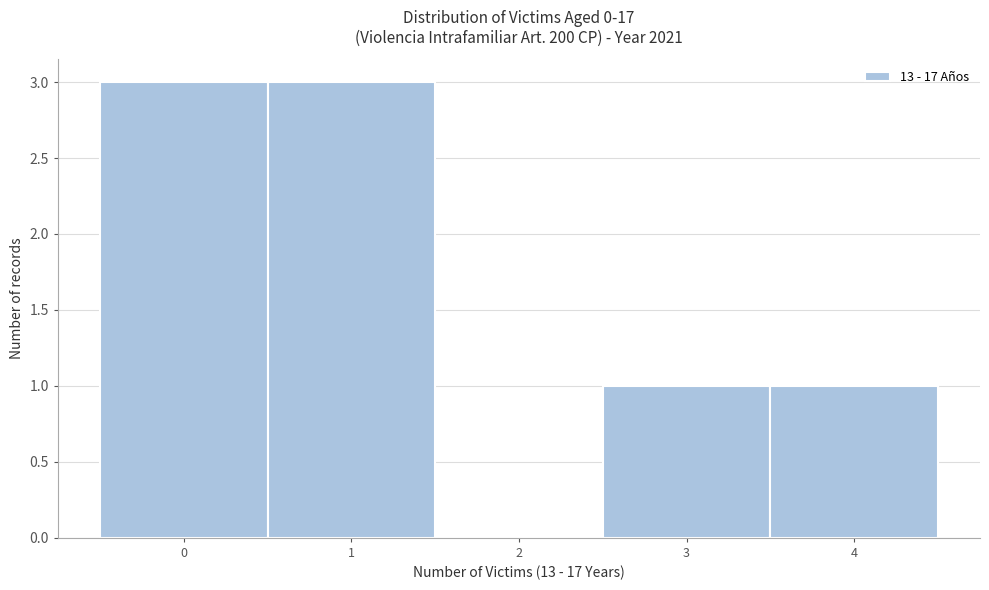

Reading left to right, transcribe this chart: for each bar, give the range it covers on the x-axis and its height. The values are not printed on the chart, so give them approximately, as read against the axis.

-0.5 to 0.5: 3
0.5 to 1.5: 3
1.5 to 2.5: 0
2.5 to 3.5: 1
3.5 to 4.5: 1